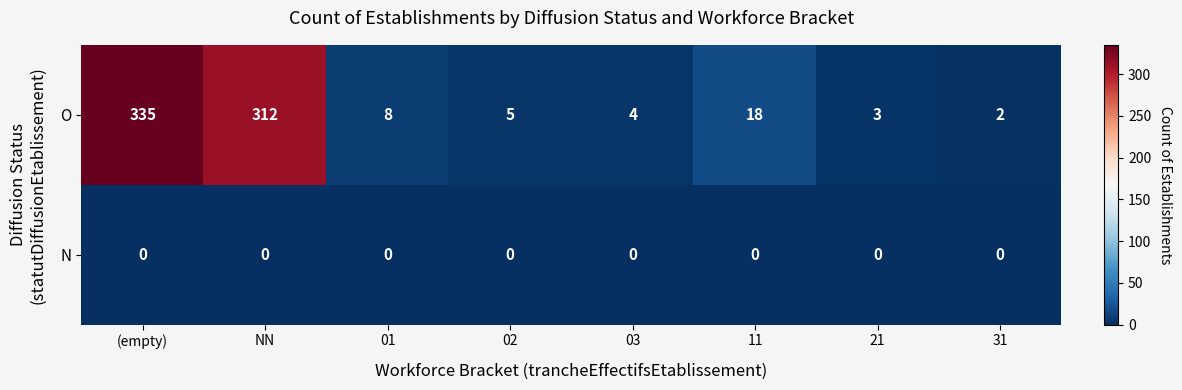

At which category is the sum across all series the highest?

(empty)